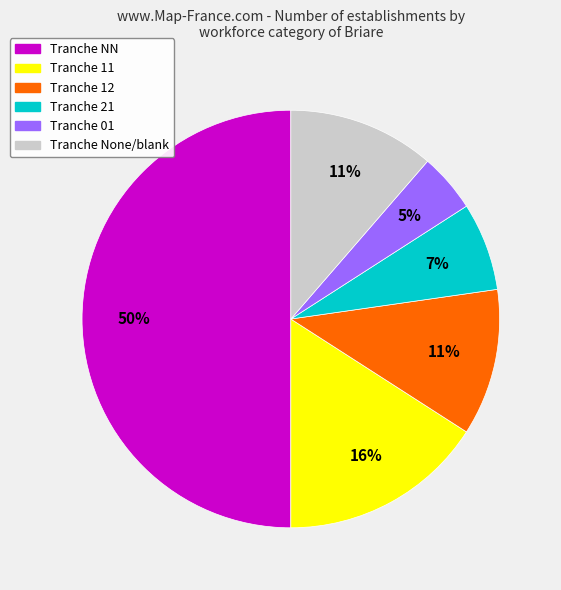

To the nearest percent, what is the average slice percentage?

17%